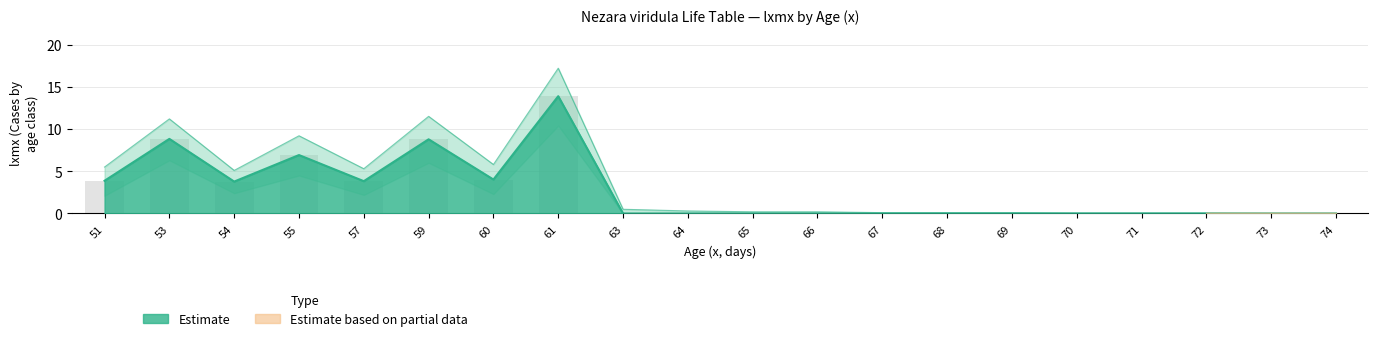

How many bars are there in each group?

3